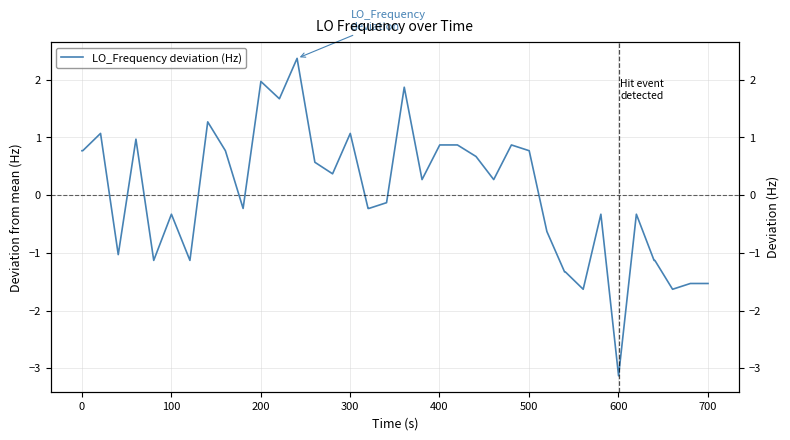

What is the difference between the second highest and second lowest values?

3.6